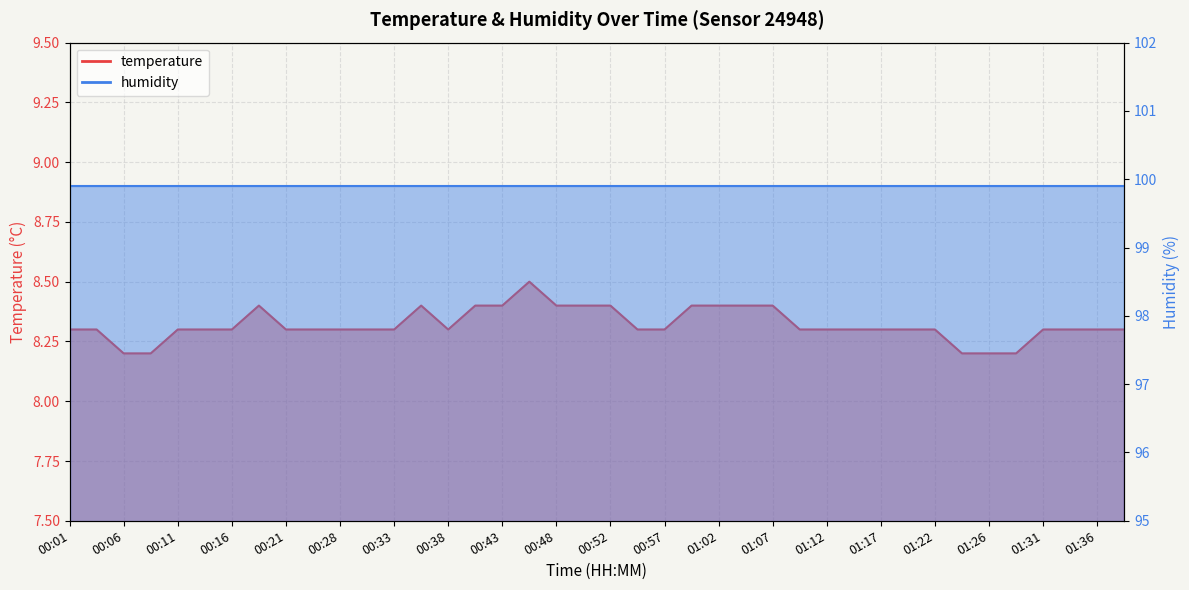

Reading right to left, extract all data points from this chart.

01:39=8.3	01:36=8.3	01:34=8.3	01:31=8.3	01:29=8.2	01:26=8.2	01:24=8.2	01:22=8.3	01:19=8.3	01:17=8.3	01:14=8.3	01:12=8.3	01:09=8.3	01:07=8.4	01:05=8.4	01:02=8.4	01:00=8.4	00:57=8.3	00:55=8.3	00:52=8.4	00:50=8.4	00:48=8.4	00:45=8.5	00:43=8.4	00:40=8.4	00:38=8.3	00:35=8.4	00:33=8.3	00:30=8.3	00:28=8.3	00:23=8.3	00:21=8.3	00:18=8.4	00:16=8.3	00:13=8.3	00:11=8.3	00:08=8.2	00:06=8.2	00:04=8.3	00:01=8.3